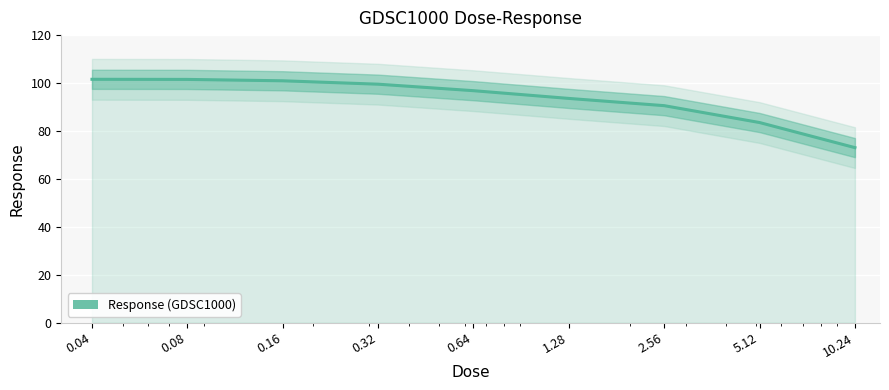

What is the value of the 4th point from the left?

99.5